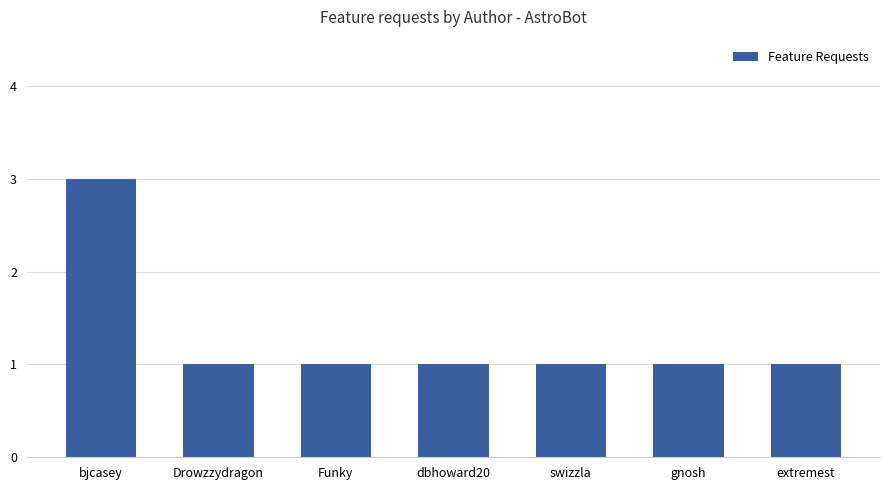

What is the greatest value displayed?

3